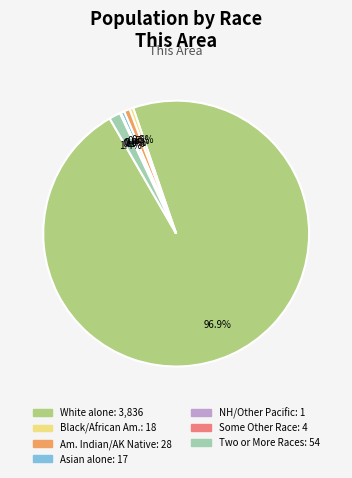

Does any single category account for the majority?

Yes